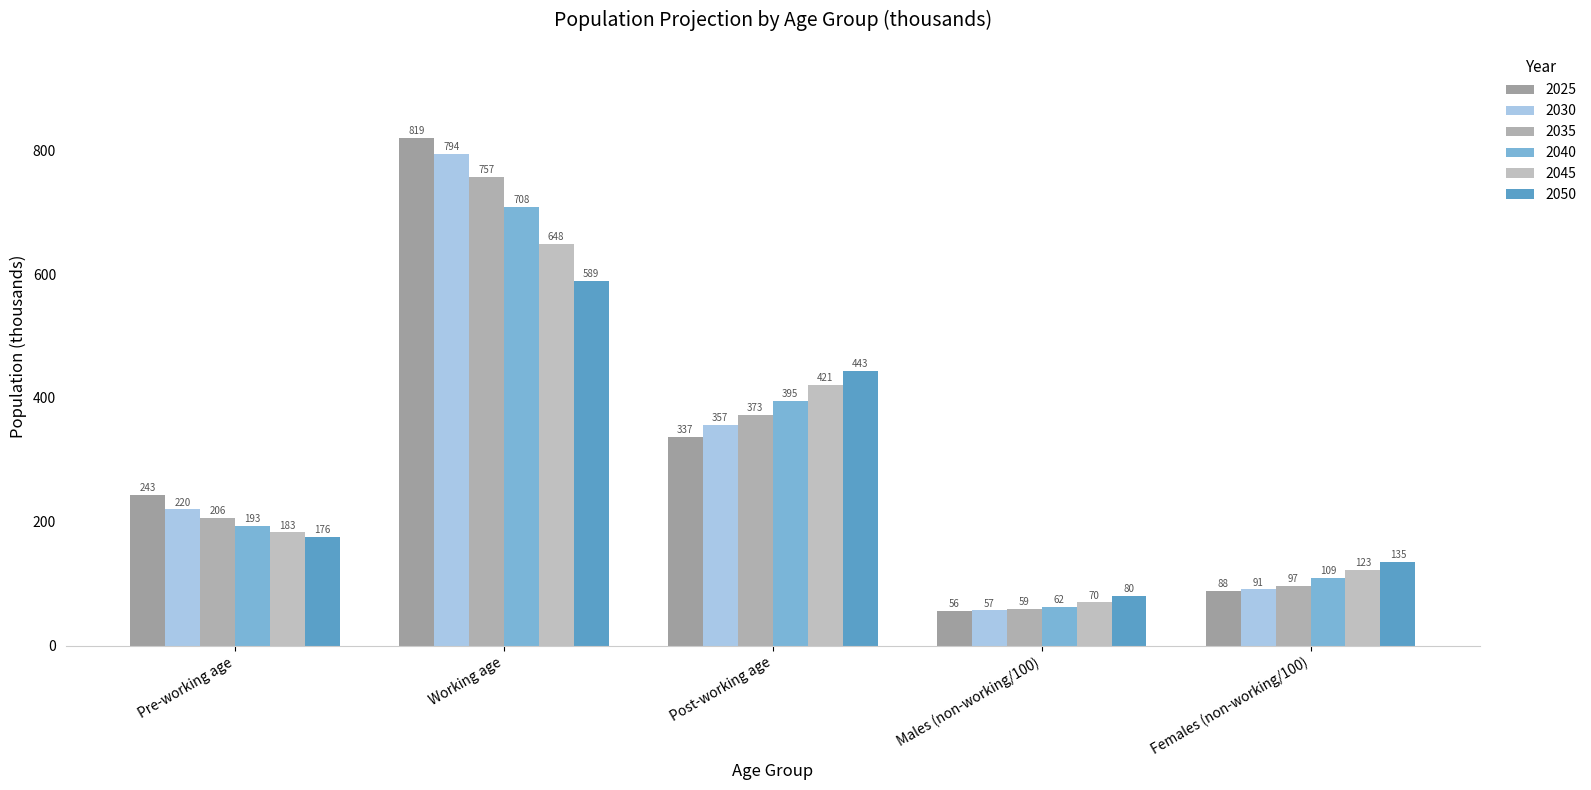

Where is 2045 nearest to the value 359?

Post-working age